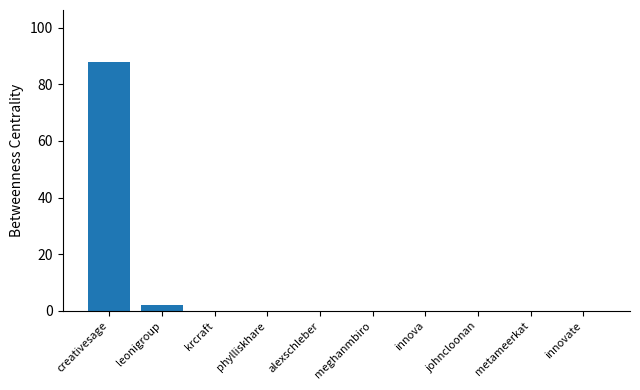

Are the bars horizontal?

No